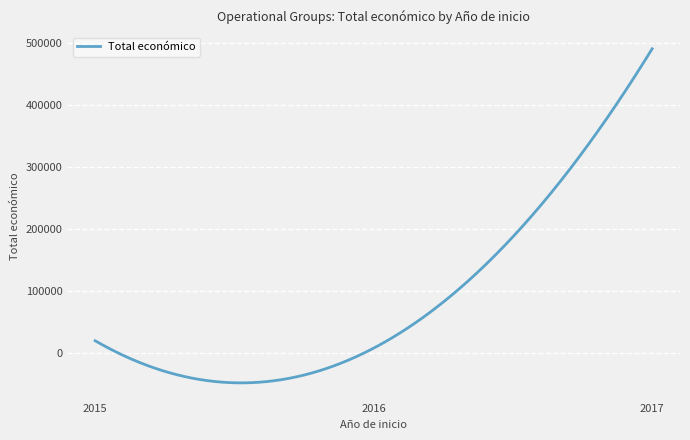

What is the difference between the second highest and second lowest values?

533041.6